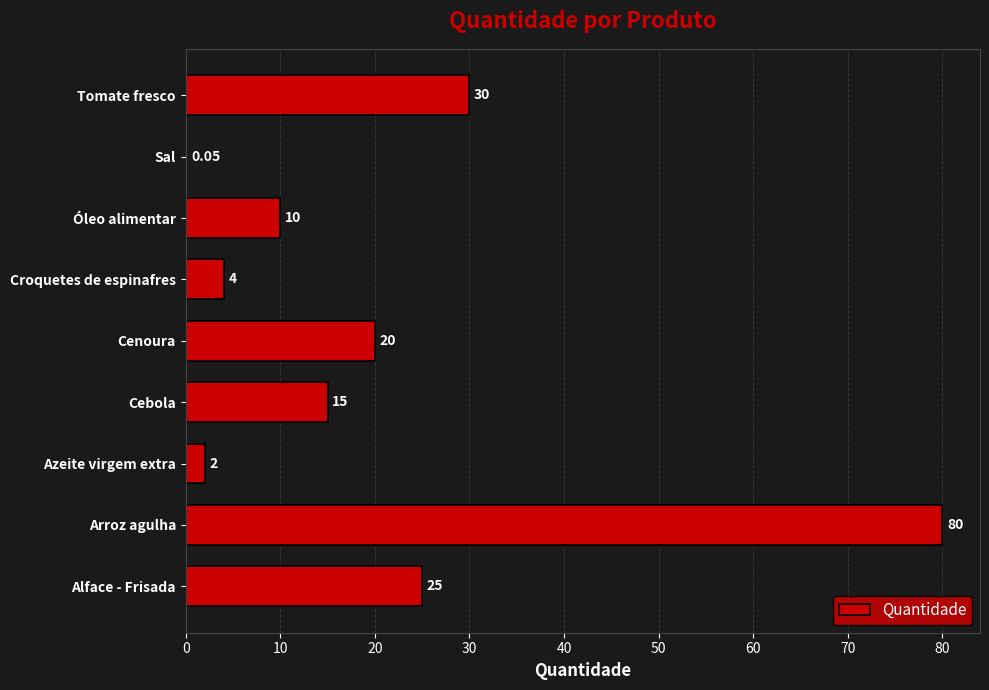

What is the sum of the values at Azeite virgem extra and Tomate fresco?

32.0